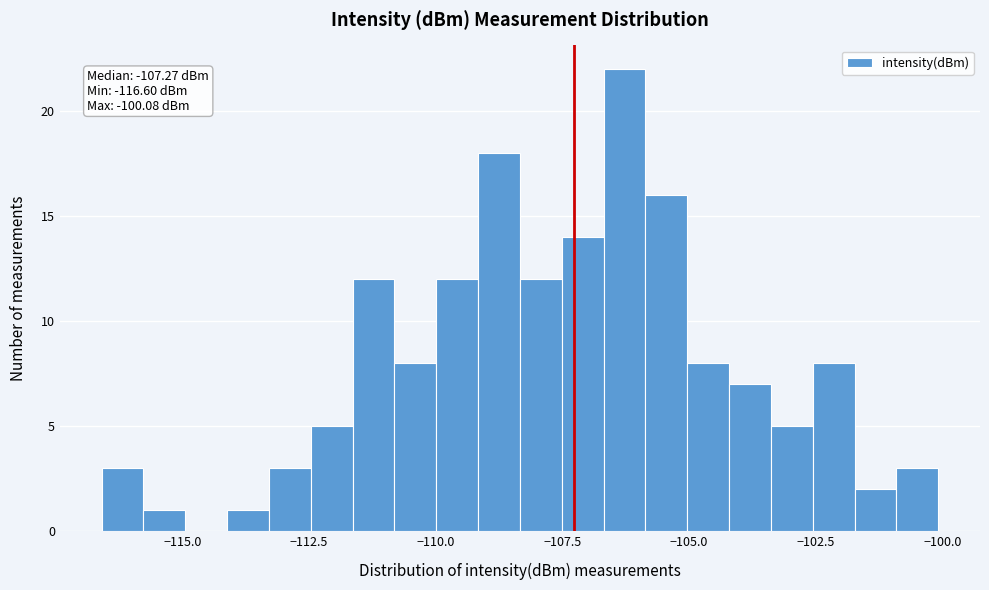

Around what value on the x-axis is the tallest bar? Give the approximate position of its centre, as read against the axis.

-106.5